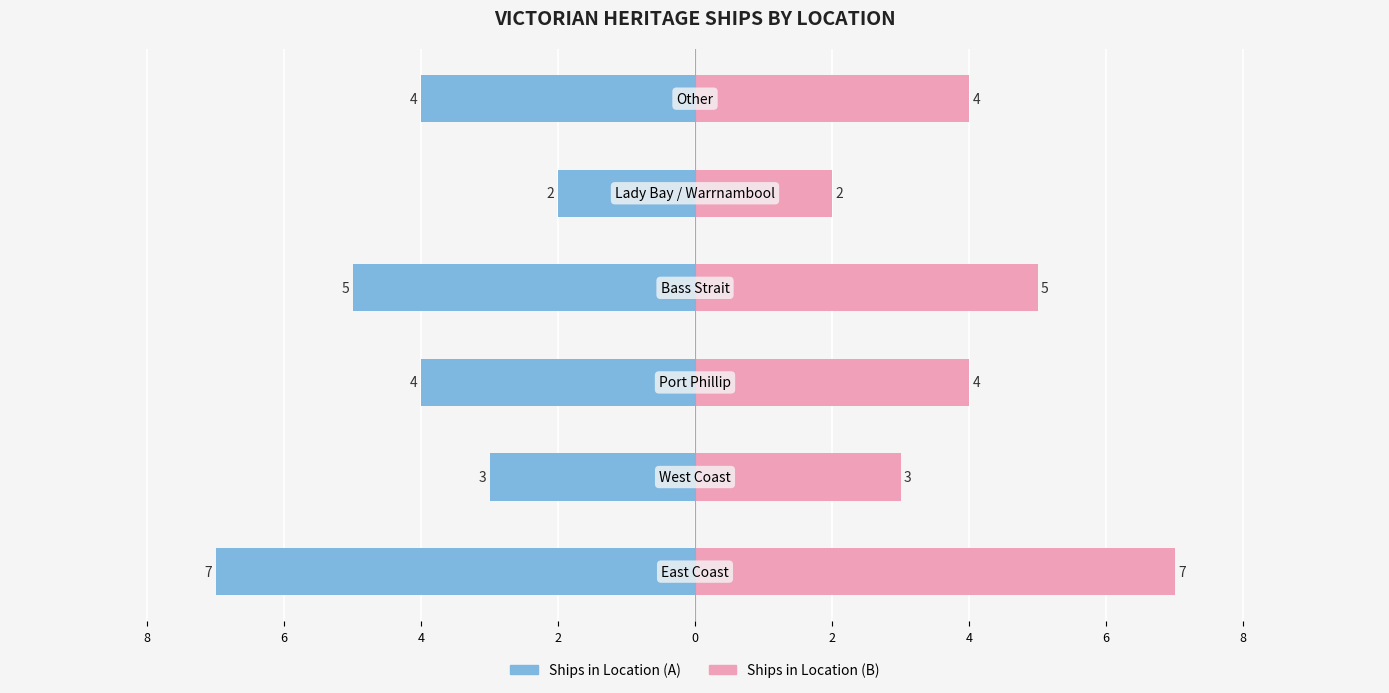

Is the value of Ships in Location (A) at 4 greater than the value of Ships in Location (B) at 4?

No